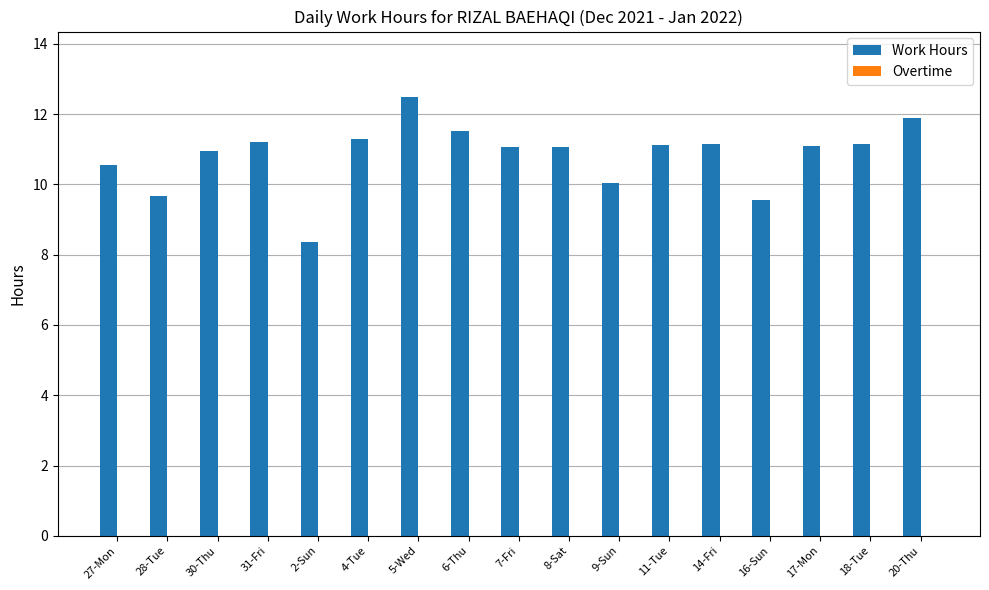

What is the sum of the values at 4-Tue and 8-Sat?

22.4